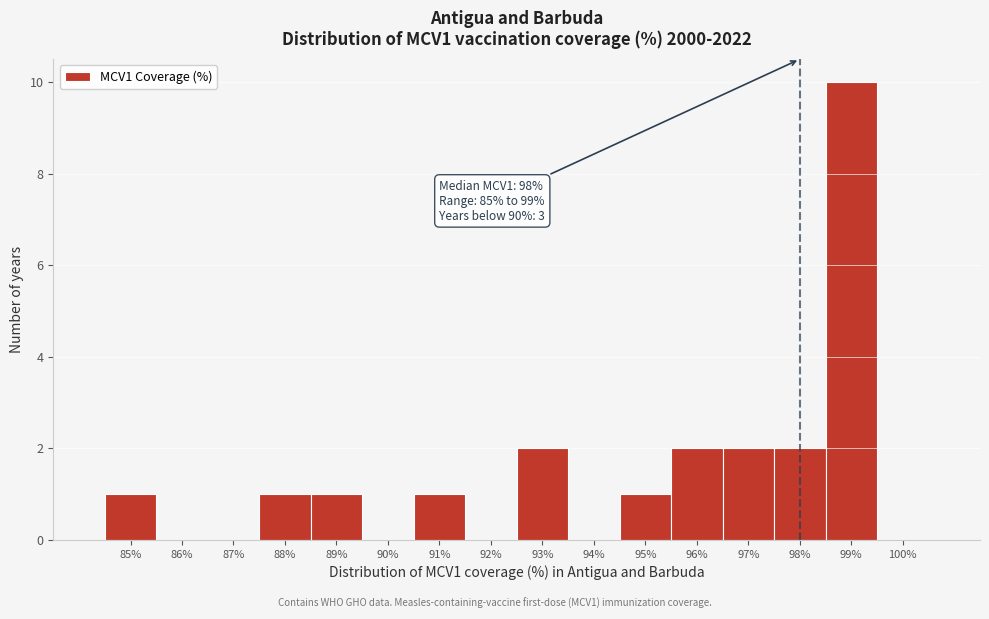

Which range on the x-axis has the tallest bar?

98.5 to 99.5